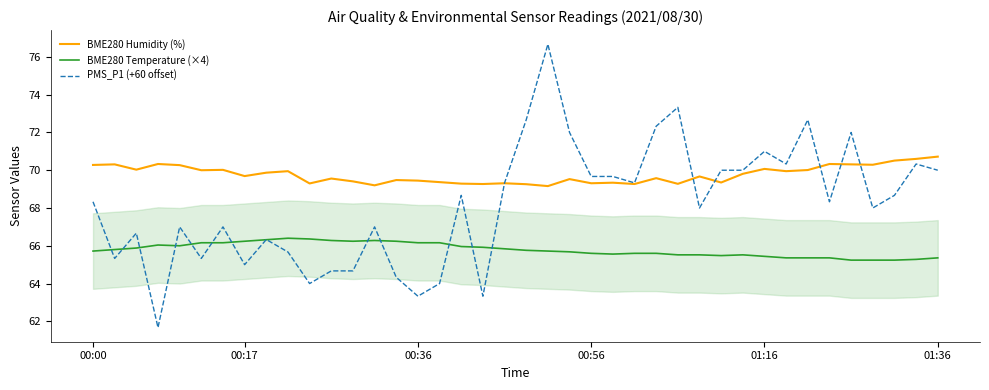

What is the sum of all BME280 Humidity (%) values?

2790.7